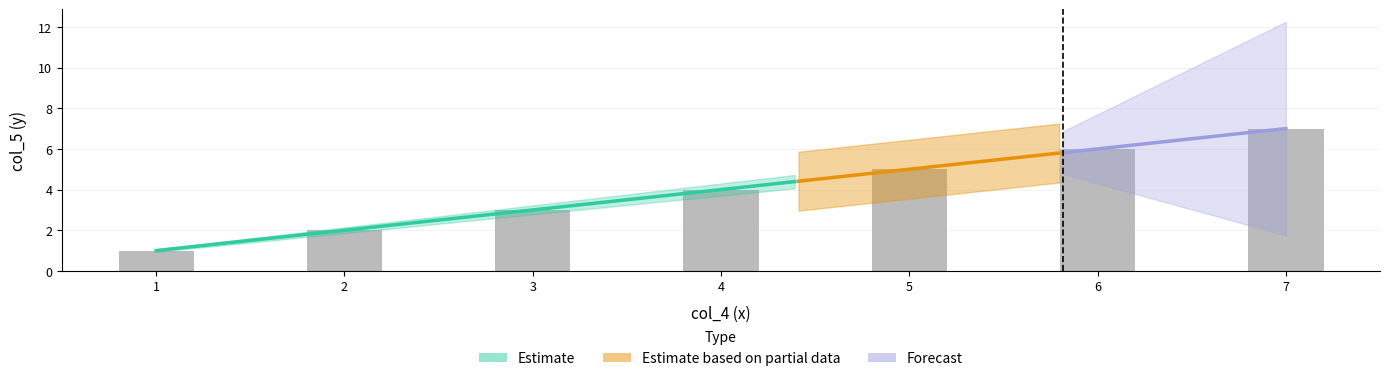

Count the values in the range 2 to 6.

5